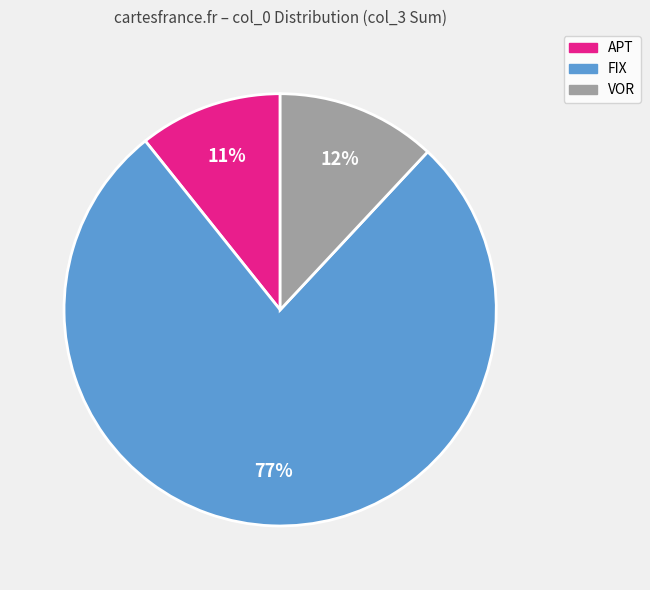

Does any single category account for the majority?

Yes